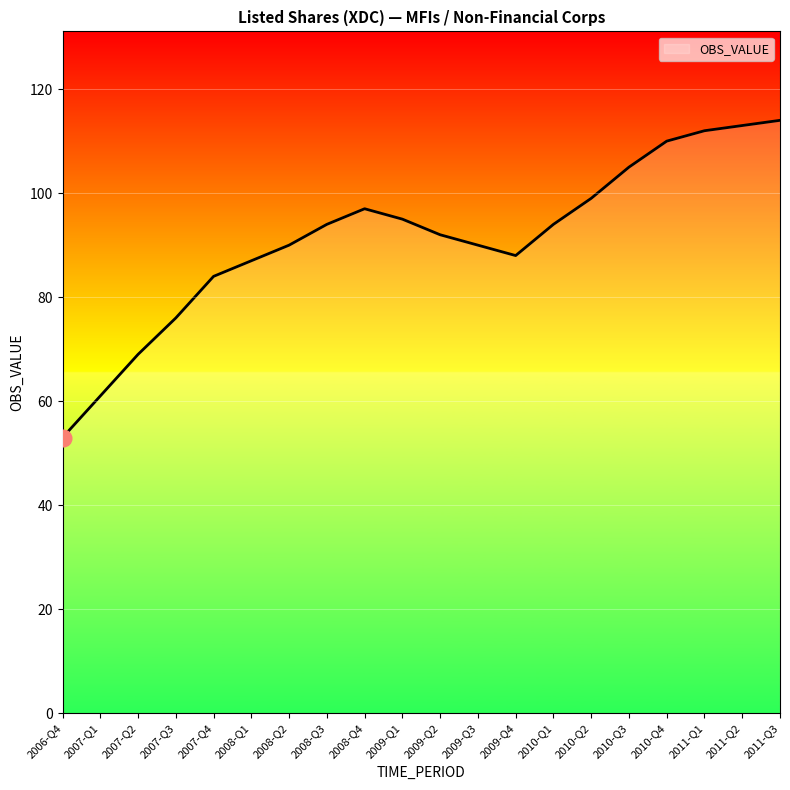

Does the chart display data point markers on the line(s)?

No